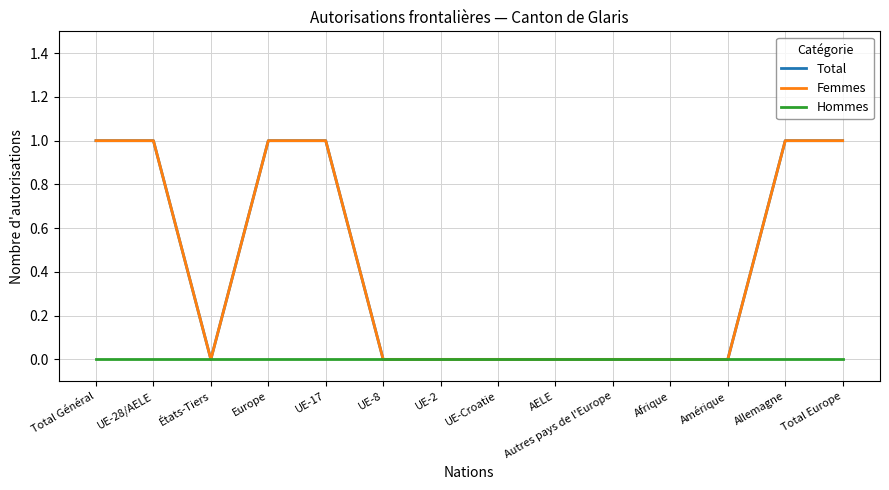

Count the Femmes values in the range 0 to 1.

14